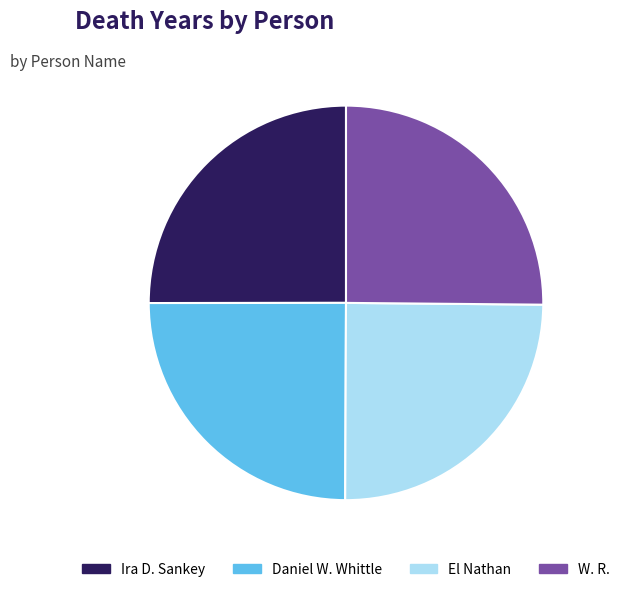

The El Nathan slice represents 25% of the pie. True or false?

True